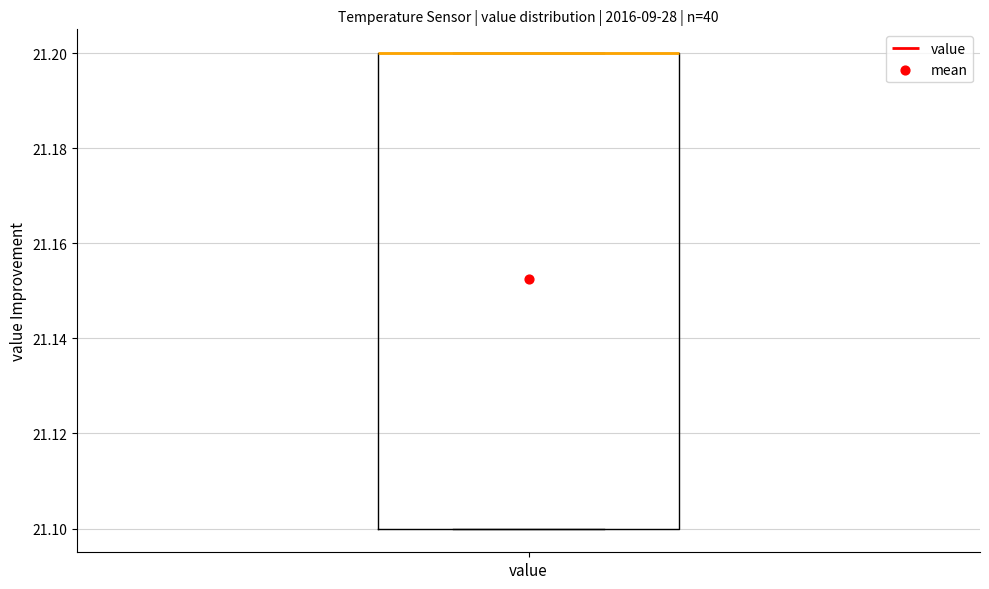

Read this box plot against the y-axis: the position of the median line, the range covered by the box, and the ends of both whiskers. The values are not printed on the chart, so give them approximately, as read against the axis.

median 21.2 (drawn on the box's upper edge), box 21.1 to 21.2, whiskers 21.1 to 21.2